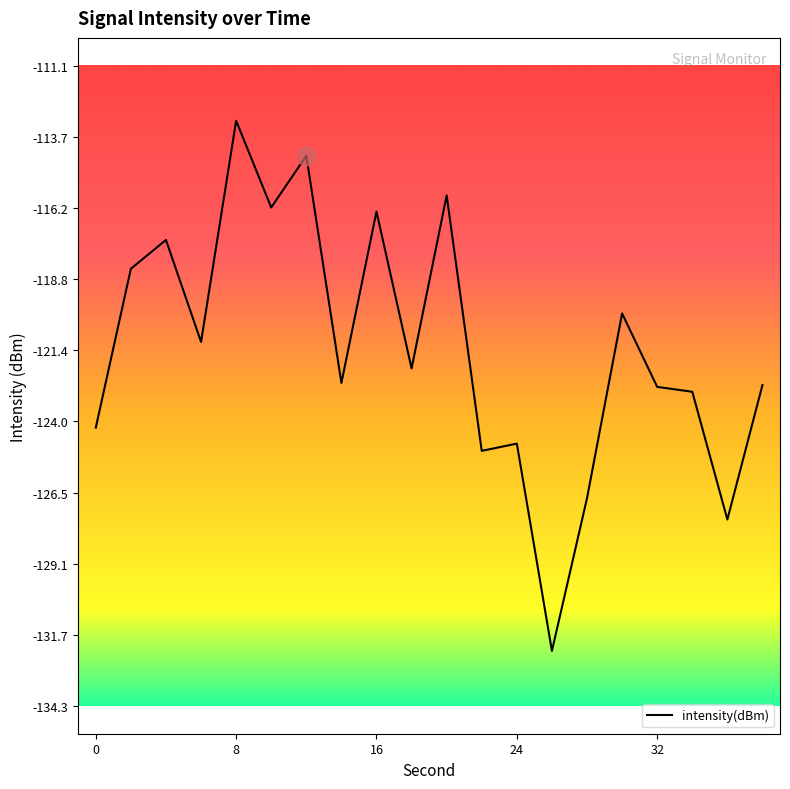

What is the difference between the maximum and minimum values?

19.2